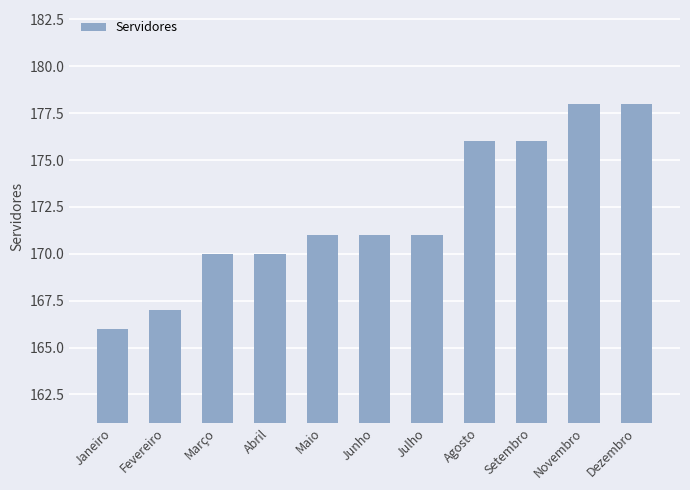

What is the value of the 10th bar from the left?

178